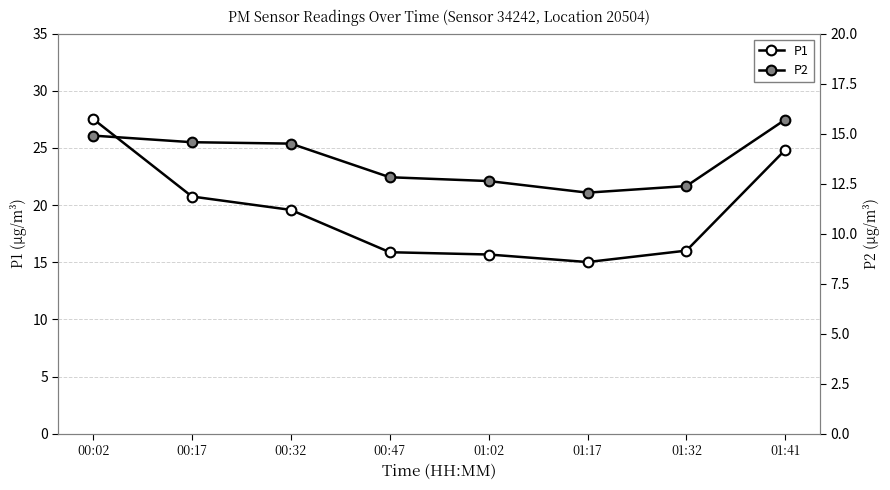

Reading left to right, transcribe all the data shown in this chart.

P1: 27.5	20.8	19.6	15.9	15.7	15.0	16.0	24.8
P2: 14.9	14.6	14.5	12.8	12.6	12.1	12.4	15.7